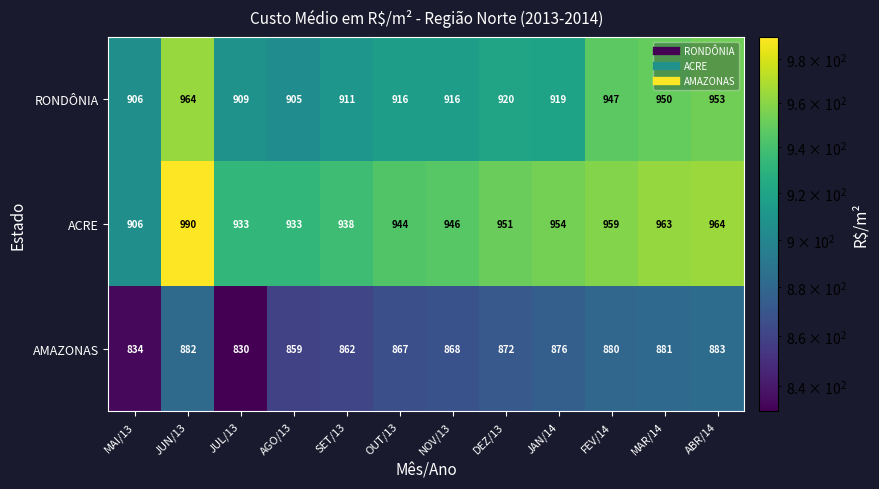

List the series in order of their overall mean, lowest first.

AMAZONAS, RONDÔNIA, ACRE